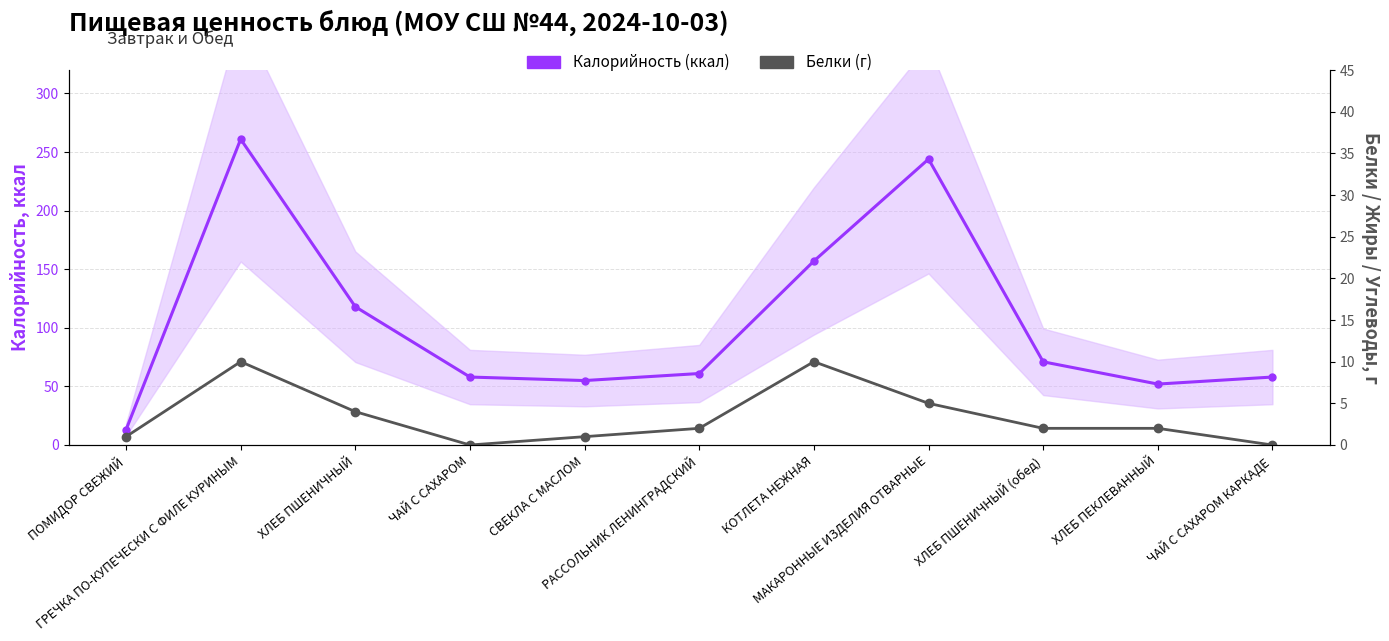

At which category does Калорийность (ккал) reach its first local peak?

ГРЕЧКА ПО-КУПЕЧЕСКИ С ФИЛЕ КУРИНЫМ